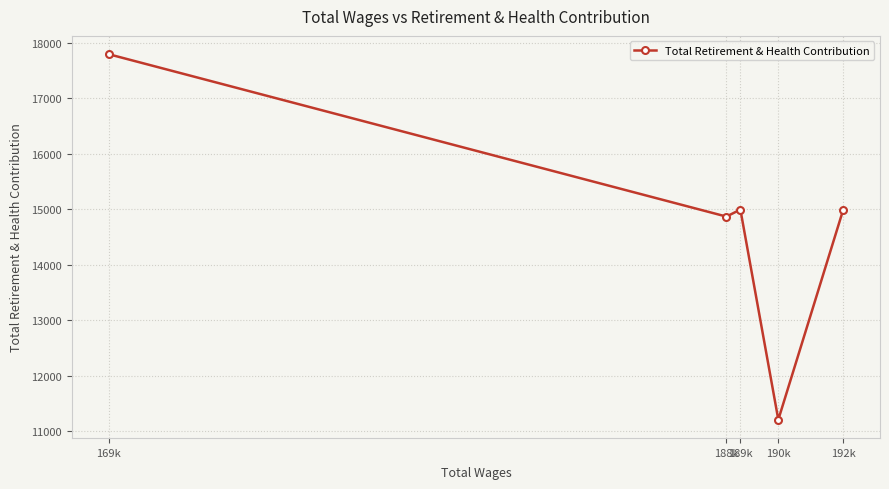

Count the number of values greater than 14995.

1